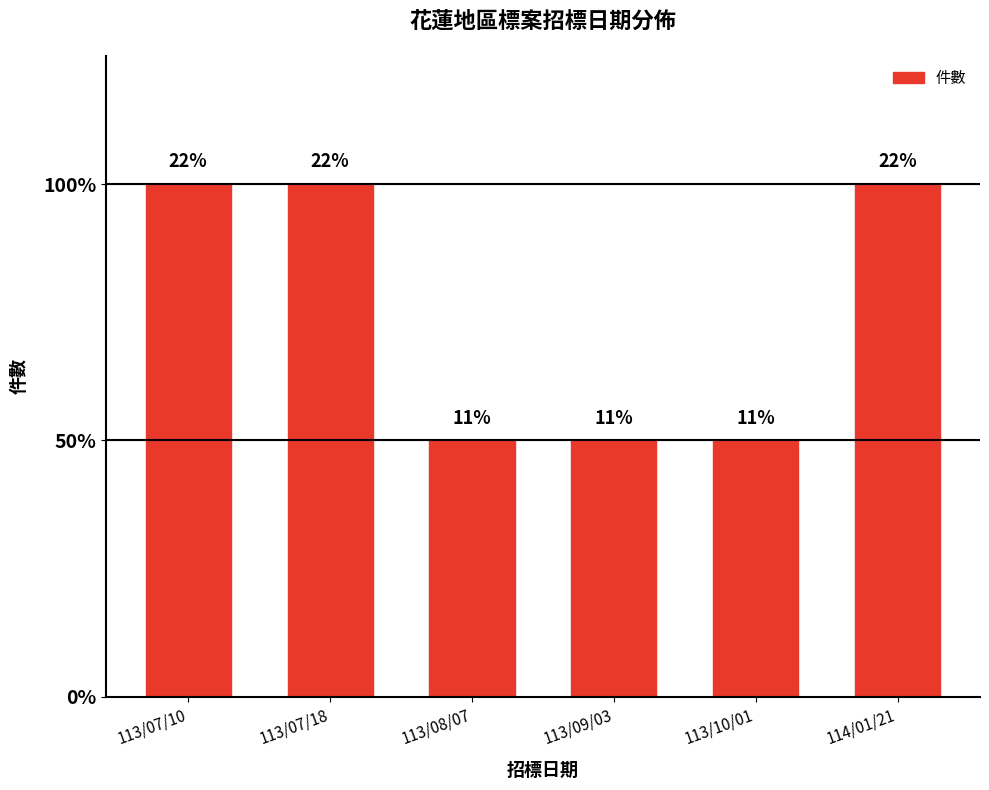

Does the chart contain any negative values?

No